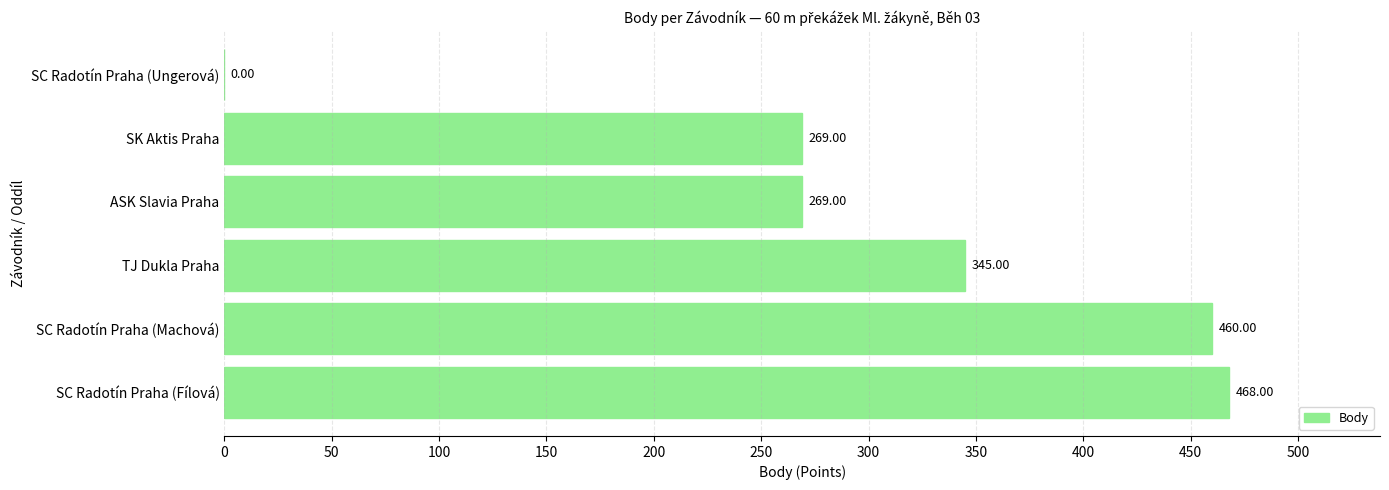

Which category has the highest value across all series?

SC Radotín Praha (Fílová)